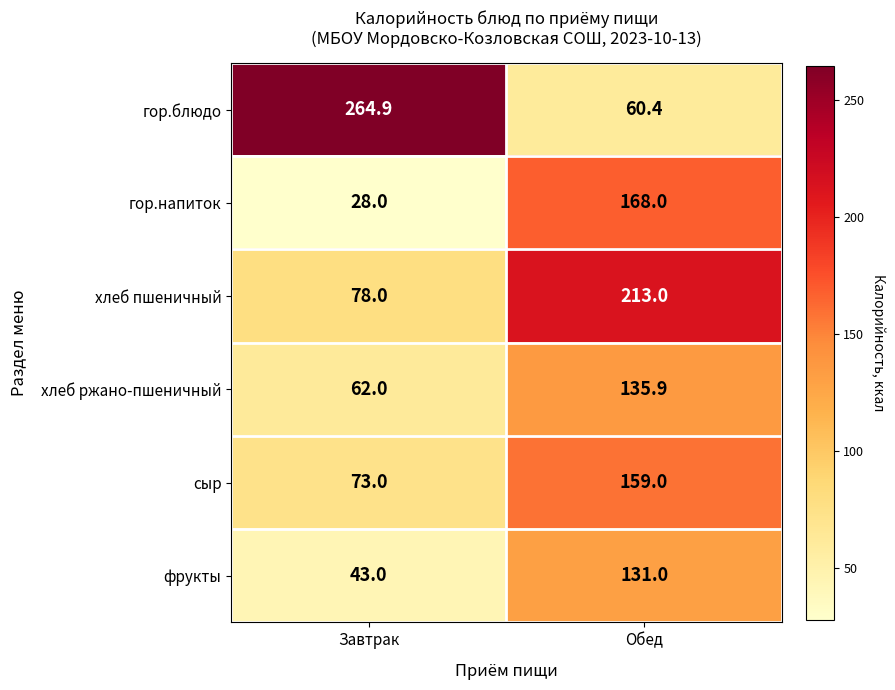

Reading left to right, list all the values displayed in this chart.

гор.блюдо: 264.9	60.4
гор.напиток: 28.0	168.0
хлеб пшеничный: 78.0	213.0
хлеб ржано-пшеничный: 62.0	135.9
сыр: 73.0	159.0
фрукты: 43.0	131.0